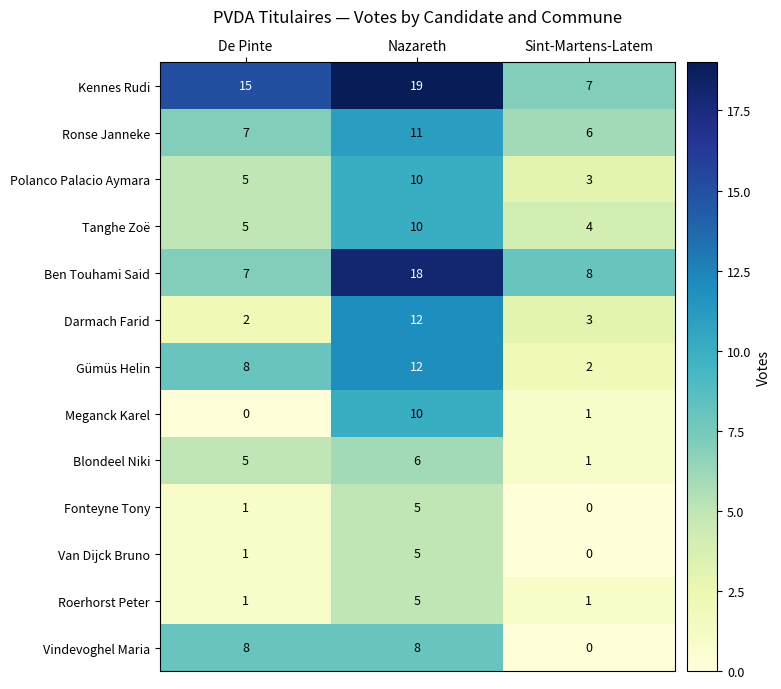

Where is Meganck Karel nearest to the value 5?

Sint-Martens-Latem